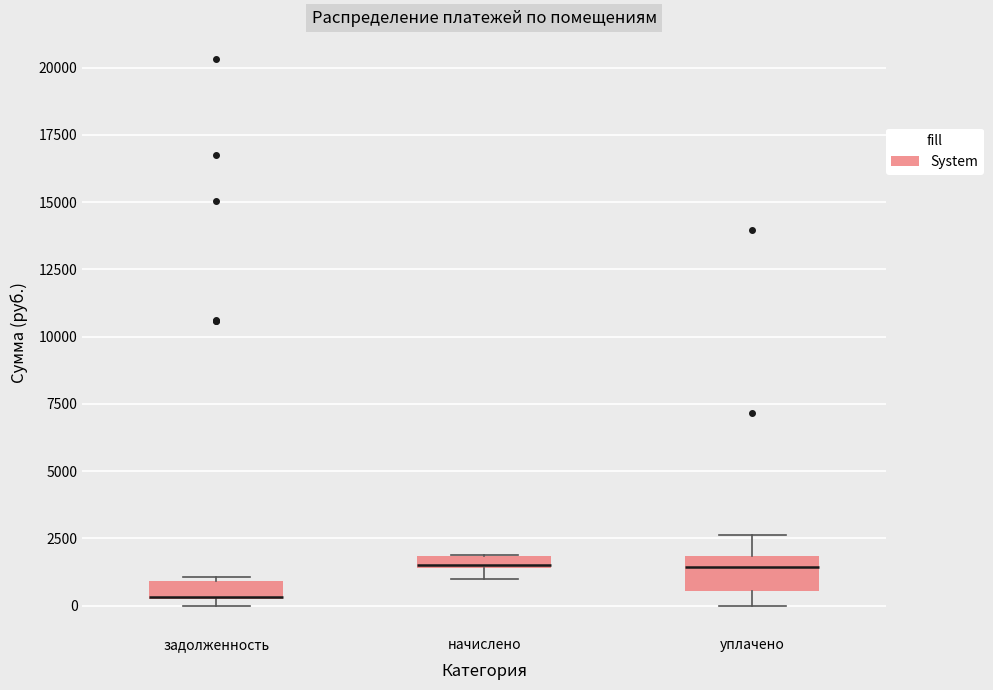

Where is the upper edge of the box for начислено on the y-axis? The values are not printed on the chart, so give them approximately, as read against the axis.

2000